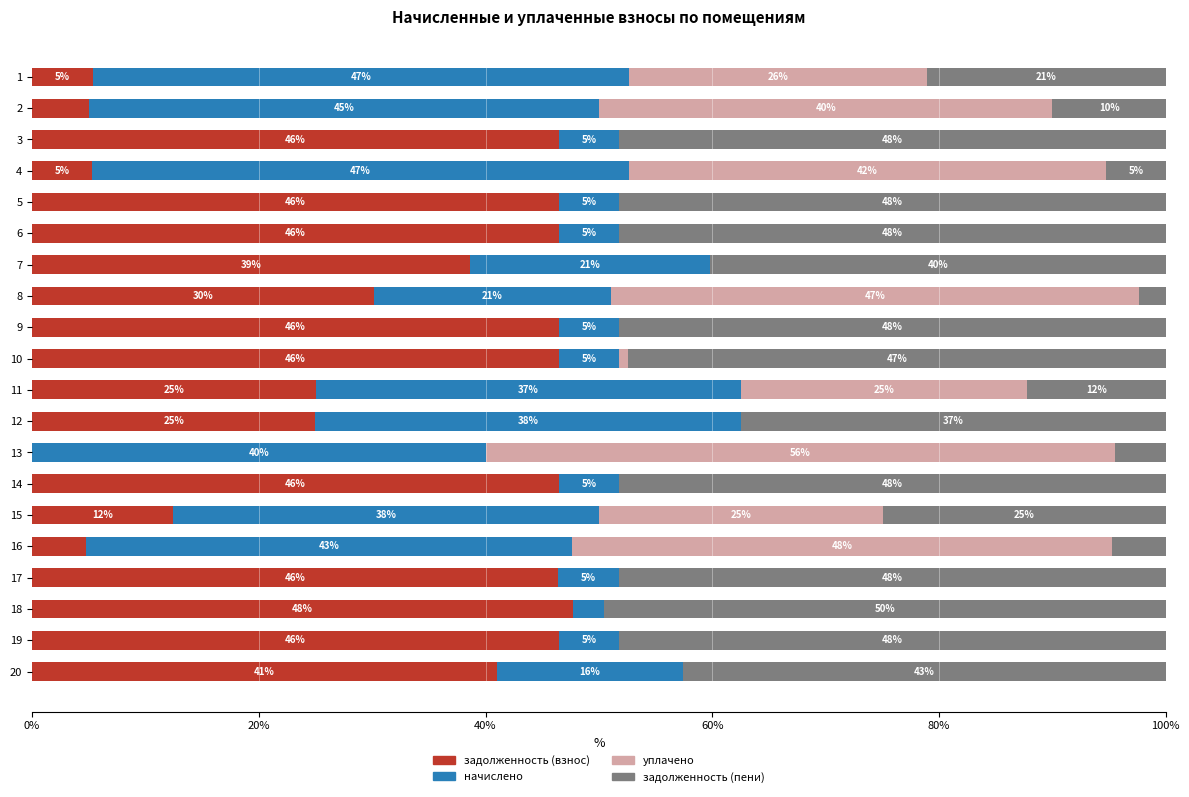

What is the approximate value of задолженность (взнос) at 7?

38.6